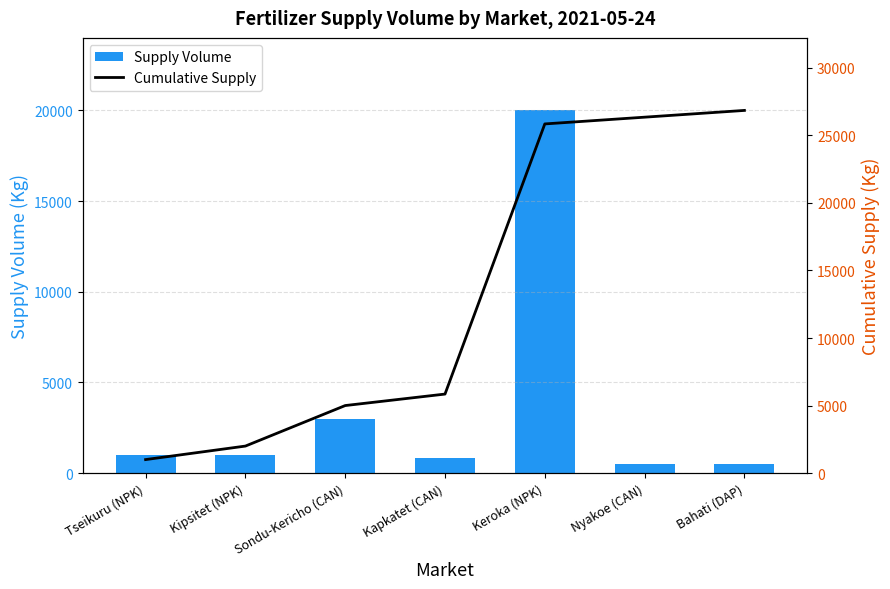

What value does the Cumulative Supply series have at Keroka (NPK)?

25850